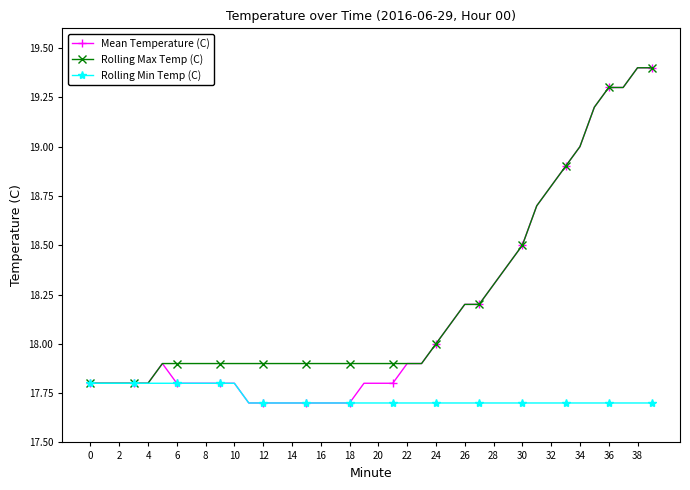

What is the value of the Rolling Max Temp (C) point at the 28th from the left?

18.2